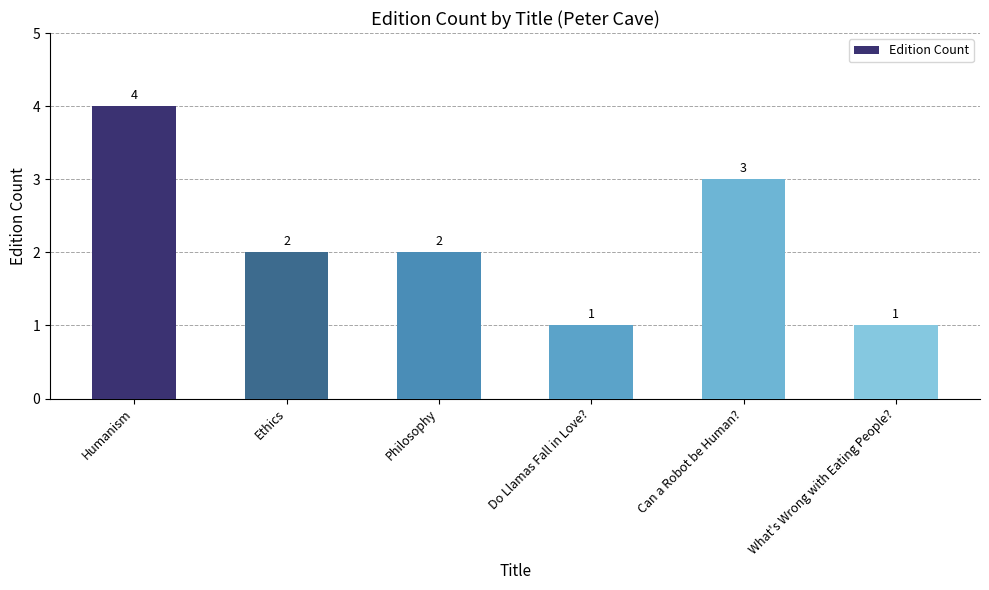

Reading left to right, list all the values displayed in this chart.

4	2	2	1	3	1